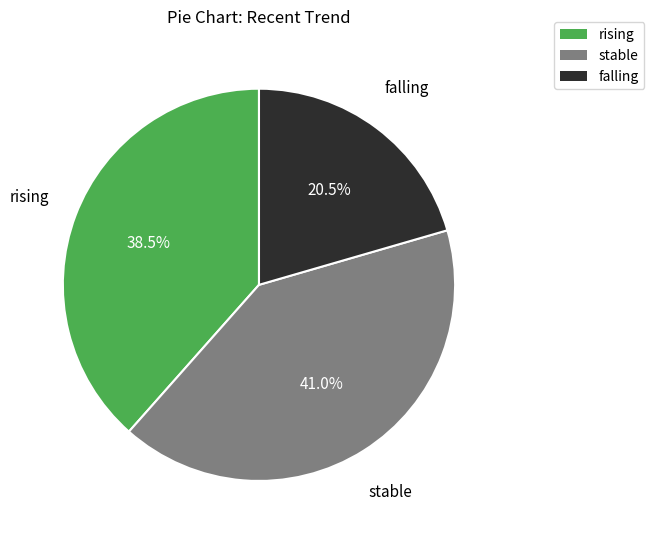

What is the largest slice in the pie chart?

stable